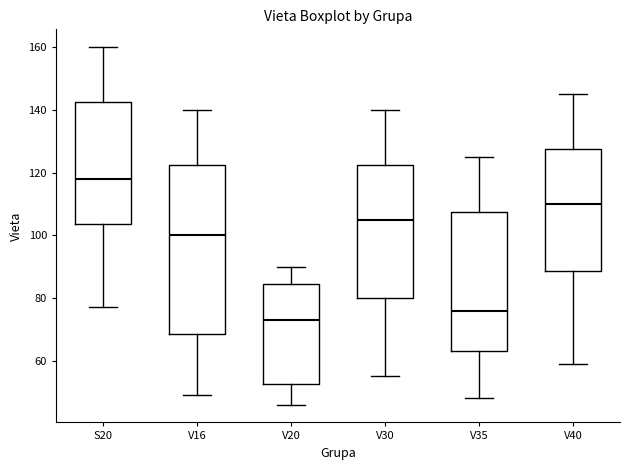

Where is the upper edge of the box for V35 on the y-axis? The values are not printed on the chart, so give them approximately, as read against the axis.

108